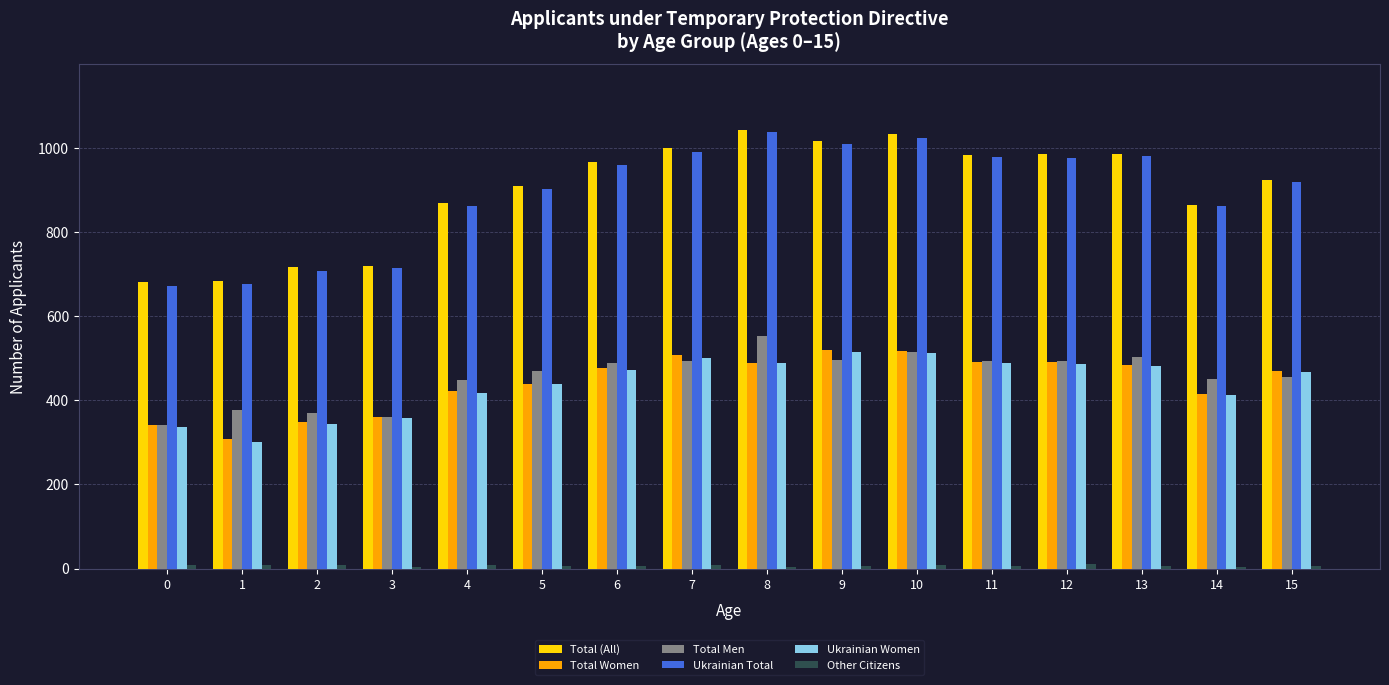

True or false: Total Men has a value of 801 at 6.

False